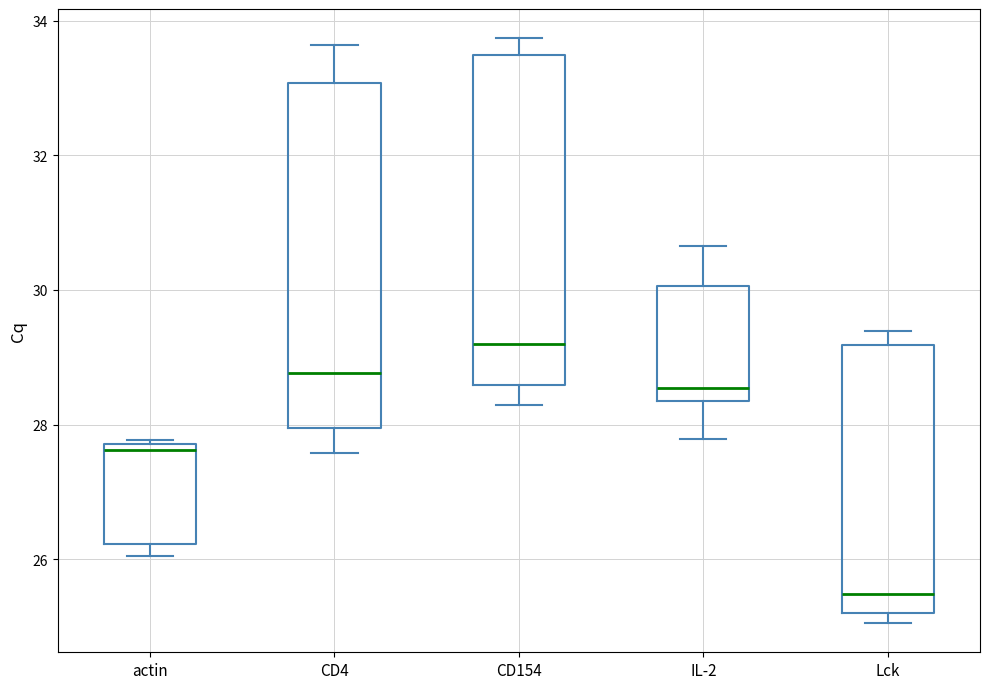

Reading left to right, transcribe this box plot: for each box, give where its median line is, the range the box spans, and where its two whiskers end, as read against the y-axis. The values are not printed on the chart, so give them approximately, as read against the axis.

actin: median 27.6, box 26.2 to 27.8, whiskers 26.0 to 27.8
CD4: median 28.8, box 28.0 to 33.0, whiskers 27.6 to 33.6
CD154: median 29.2, box 28.6 to 33.4, whiskers 28.2 to 33.8
IL-2: median 28.6, box 28.4 to 30.0, whiskers 27.8 to 30.6
Lck: median 25.4, box 25.2 to 29.2, whiskers 25.0 to 29.4